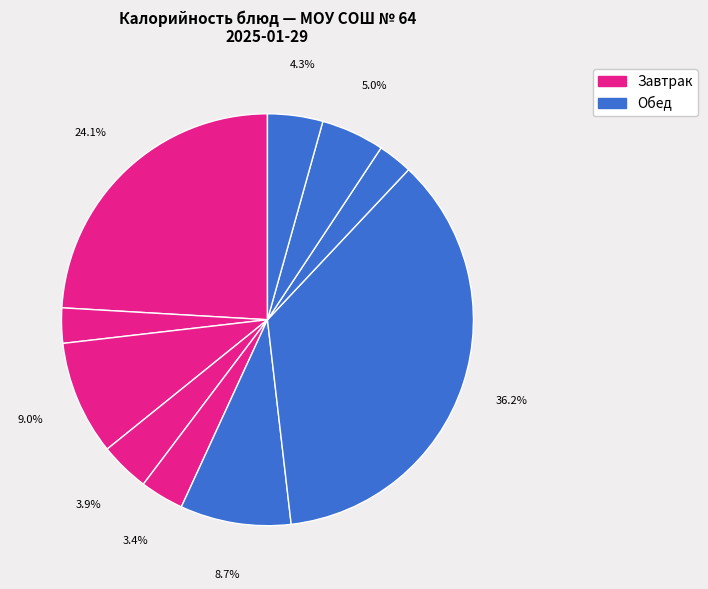

To the nearest percent, what is the average slice percentage?

10%